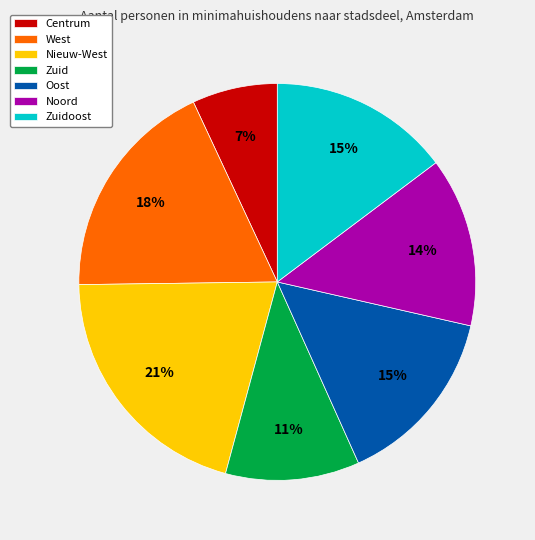

Count the number of slices in the pie.

7